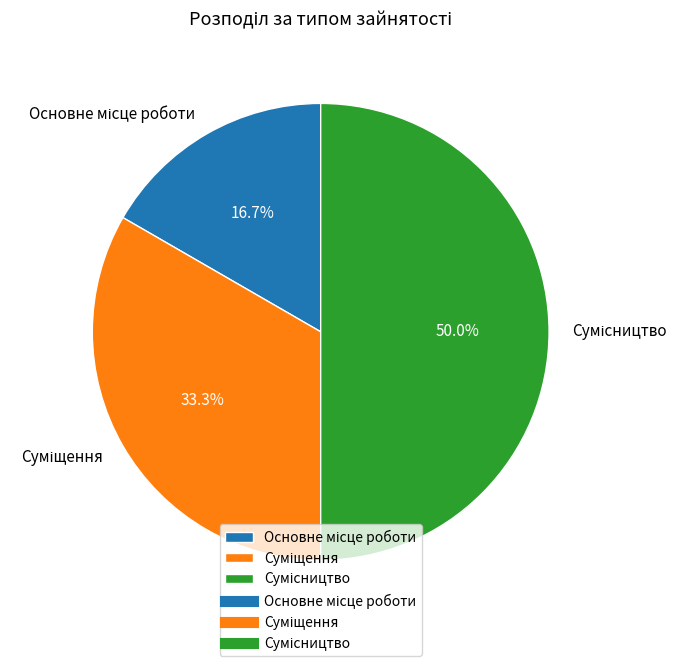

How many slices are in this pie chart?

3